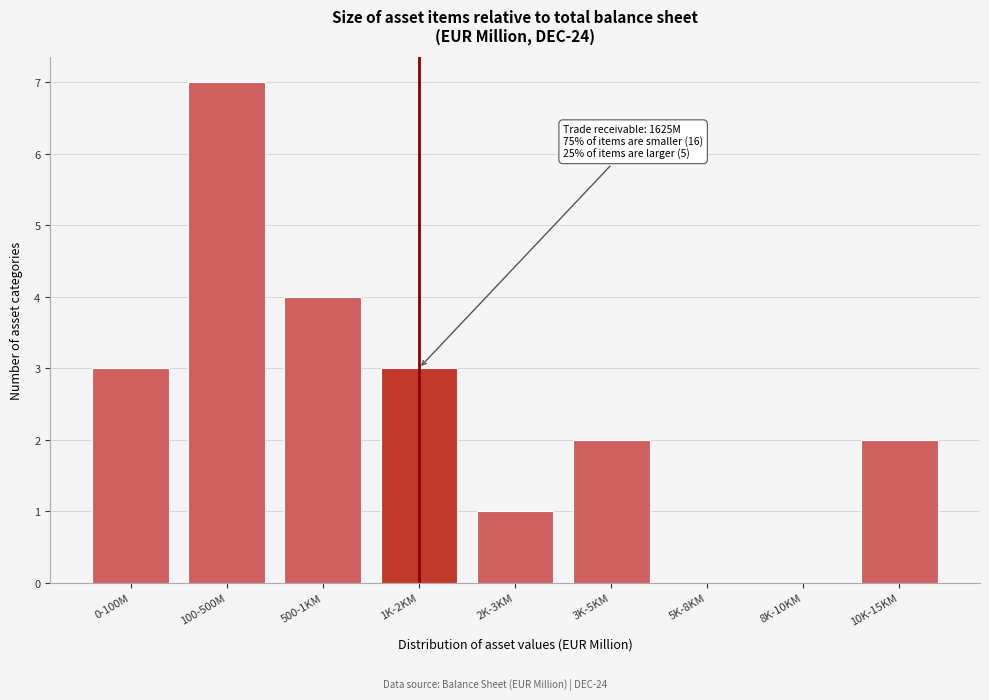

Reading right to left, extract all data points from this chart.

10K-15KM=2	8K-10KM=0	5K-8KM=0	3K-5KM=2	2K-3KM=1	1K-2KM=3	500-1KM=4	100-500M=7	0-100M=3